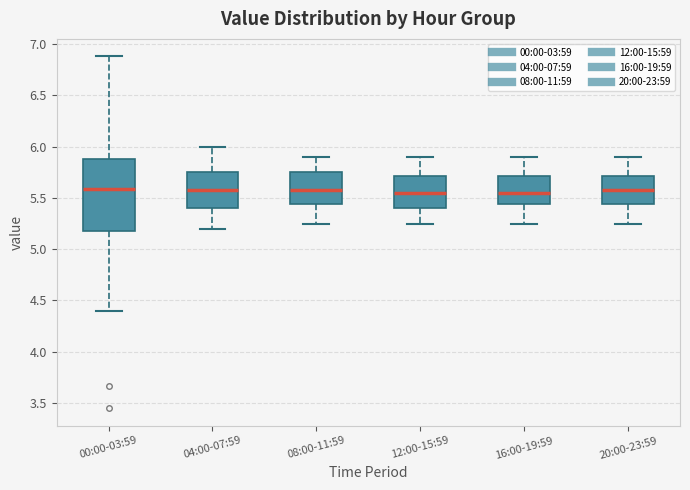

Where is the upper edge of the box for 08:00-11:59 on the y-axis? The values are not printed on the chart, so give them approximately, as read against the axis.

5.75